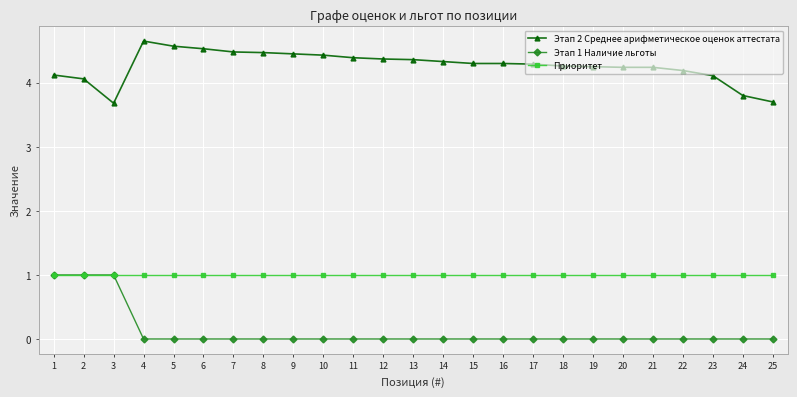

True or false: Этап 2 Среднее арифметическое оценок аттестата and Этап 1 Наличие льготы intersect in this chart.

False